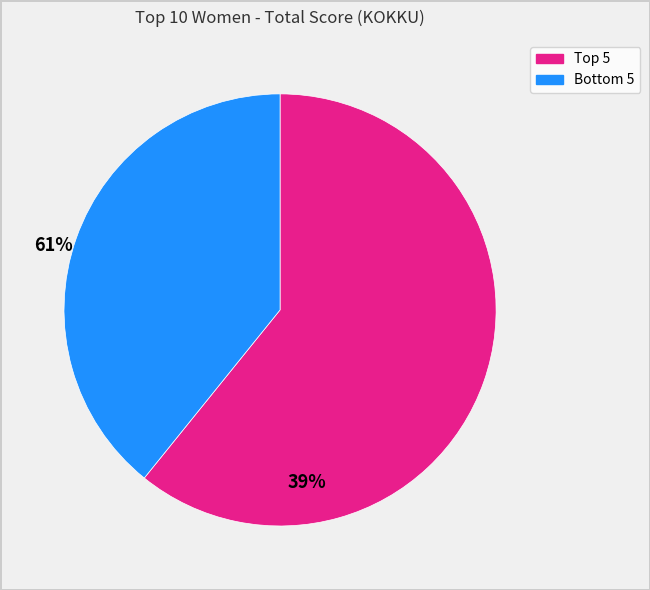

Does any single category account for the majority?

Yes